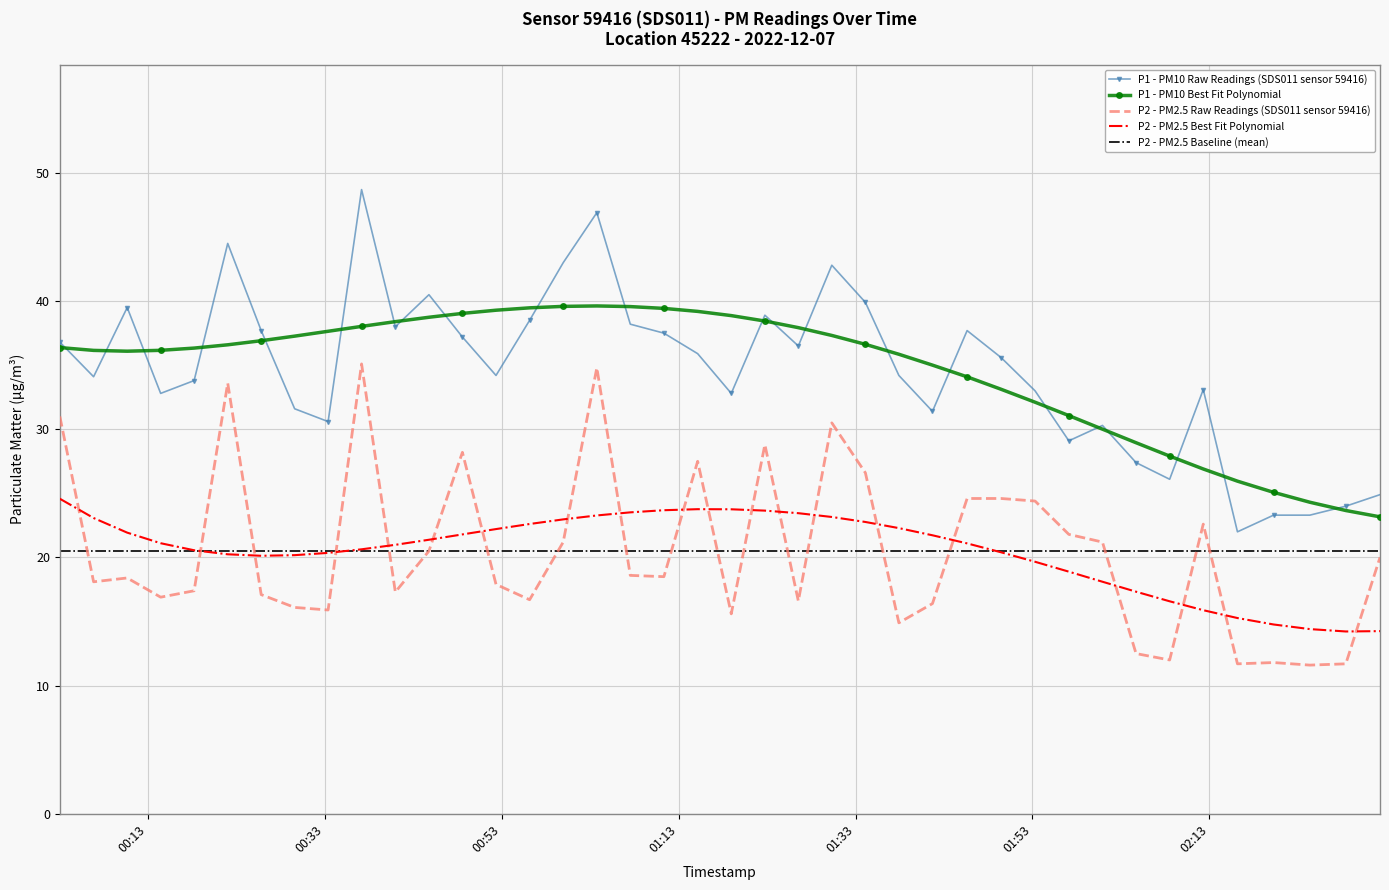

Which series has the widest spread of values?

P1 - PM10 Raw Readings (SDS011 sensor 59416)